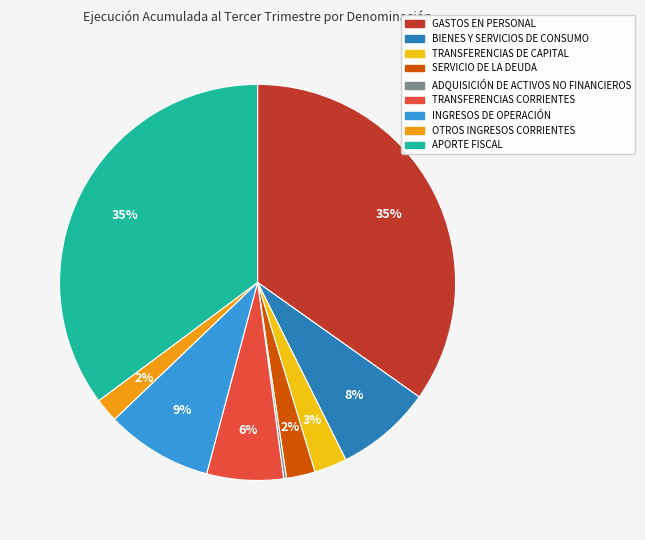

Does INGRESOS DE OPERACIÓN represent more than half of the total?

No